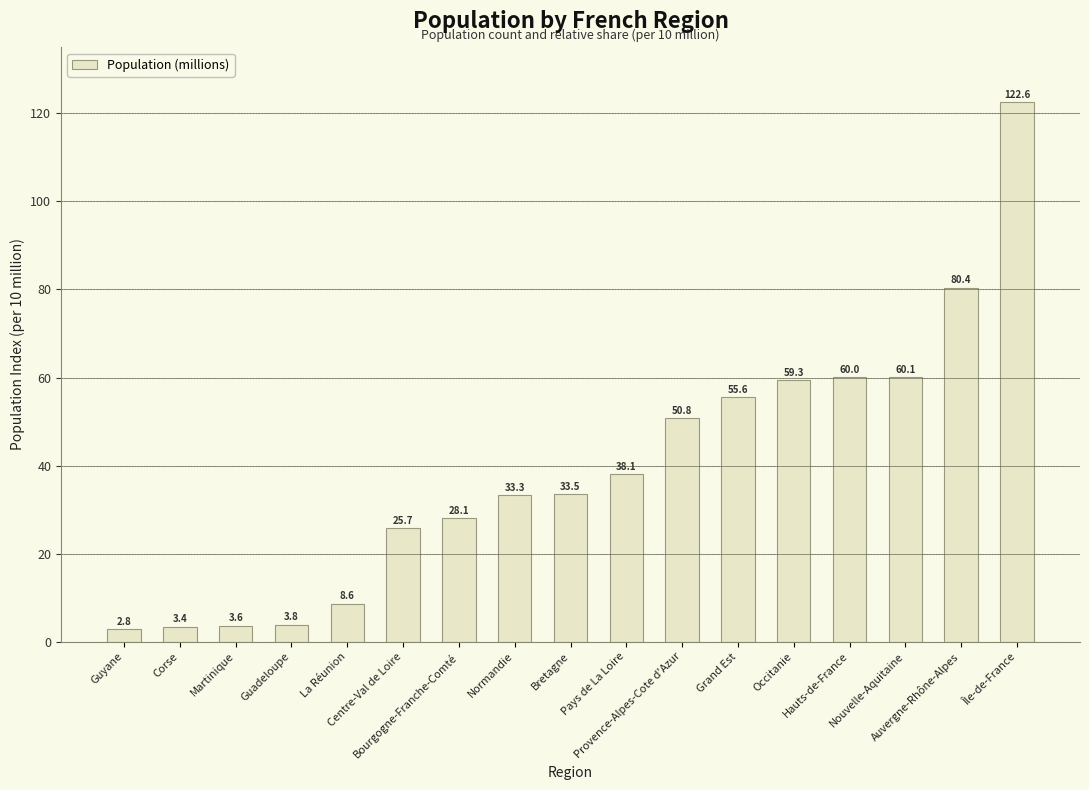

What is the minimum value shown in the chart?

2.8